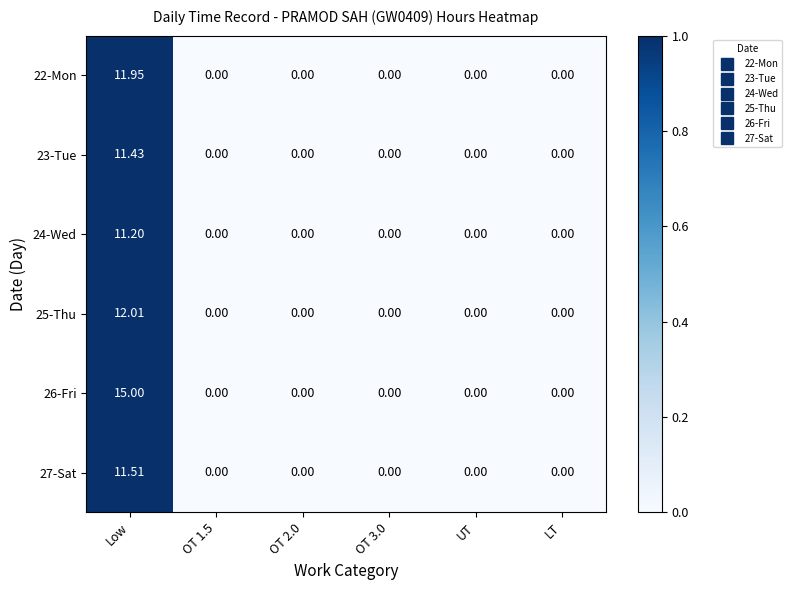

Which label corresponds to the largest value in the chart?

Low